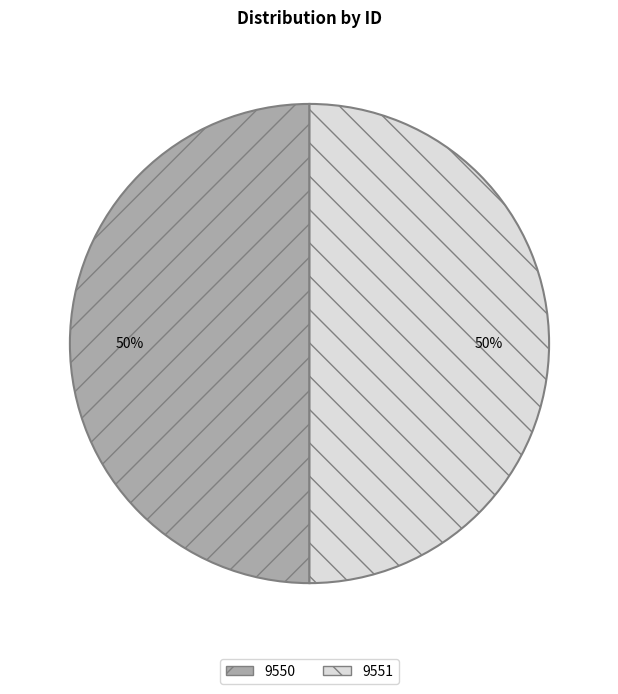

To the nearest percent, what is the combined percentage of 9551 and 9550?

100%